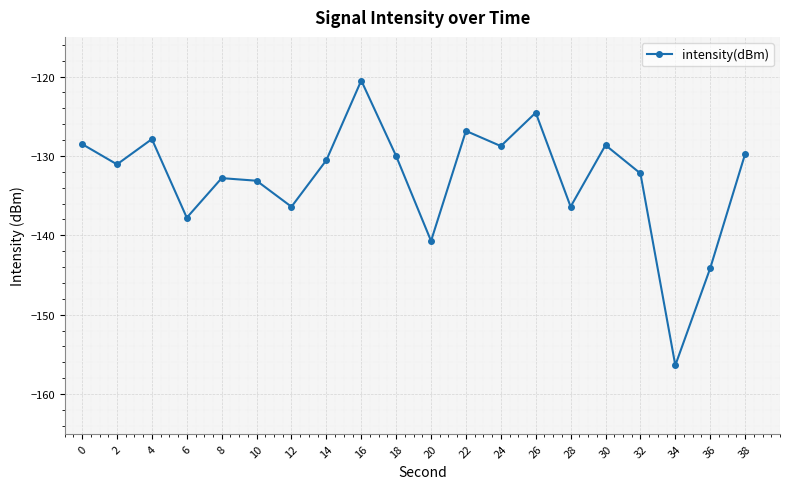

What is the value of the 15th point from the left?

-136.4